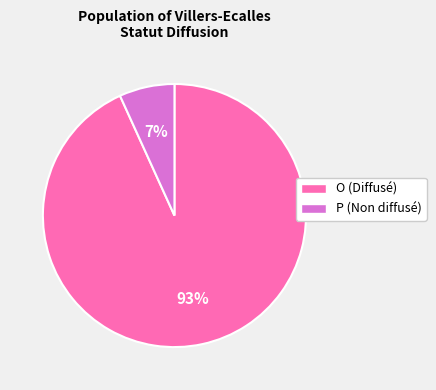

Count the number of slices in the pie.

2